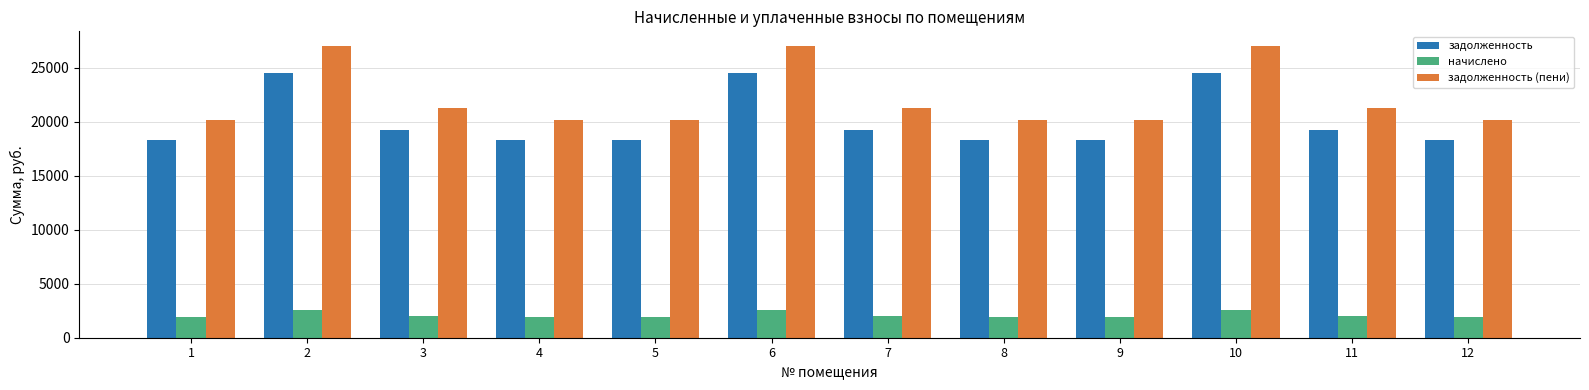

What are all the series names shown in the legend?

задолженность, начислено, задолженность (пени)